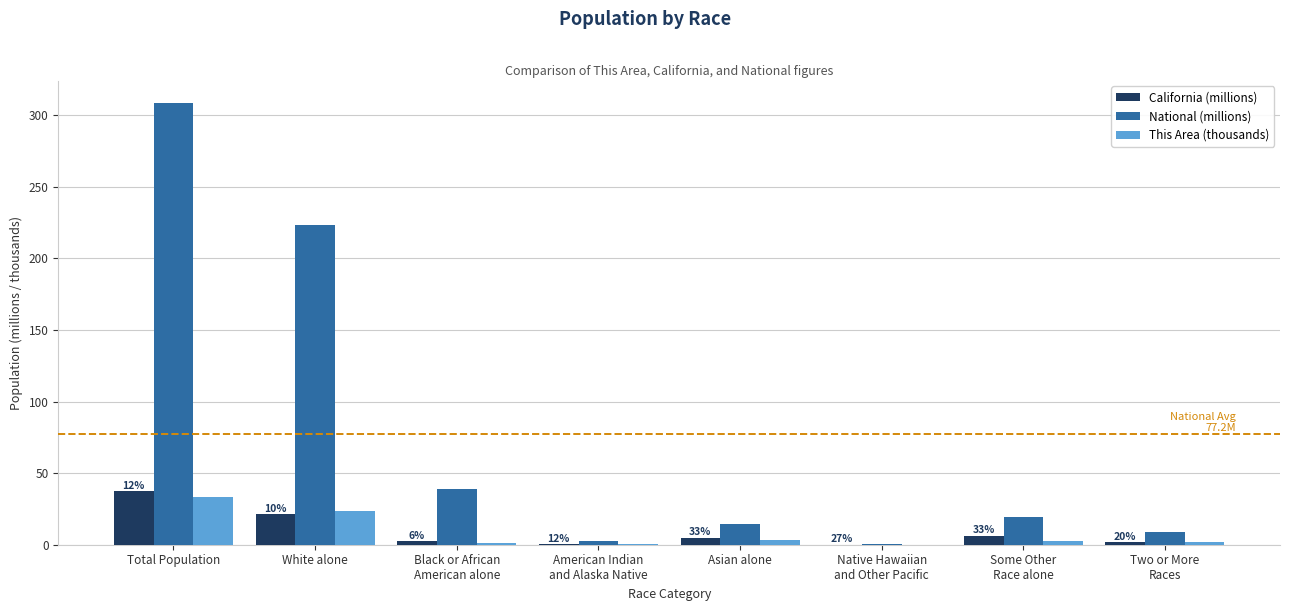

Between Total Population and Asian alone, which series saw the biggest shift?

National (millions)